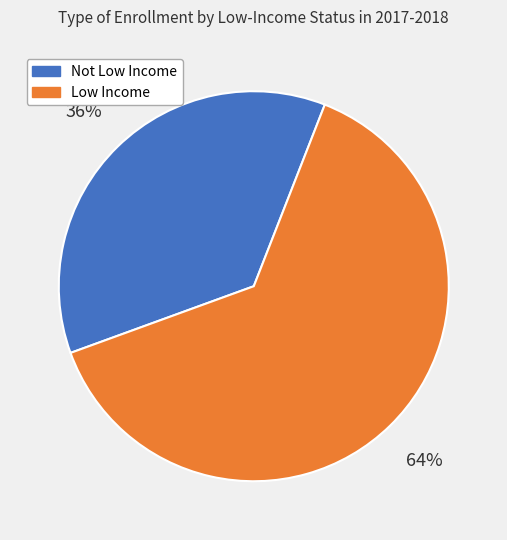

Is there a majority slice in this chart?

Yes